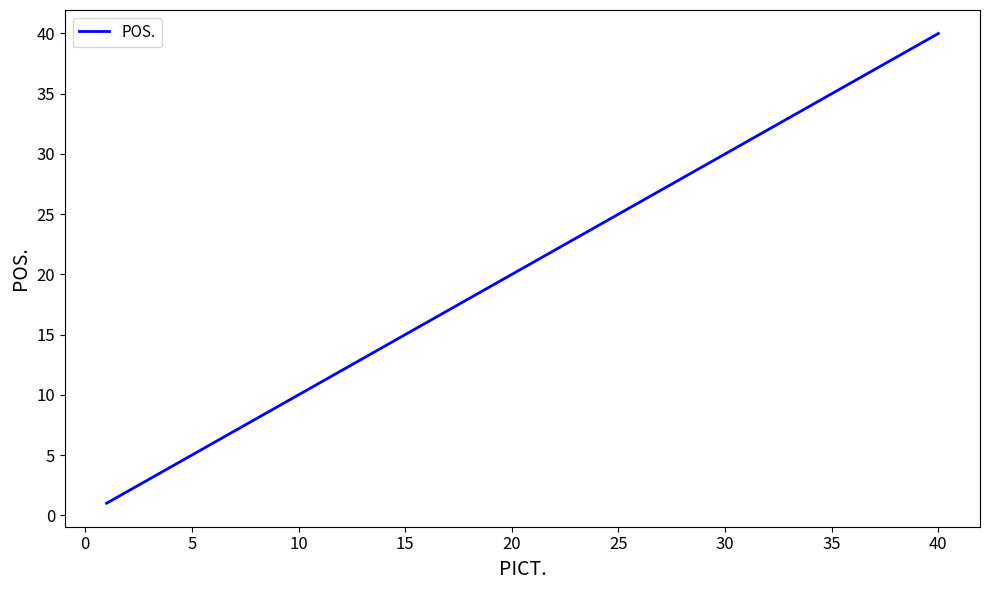

What is the difference between the maximum and minimum values?

39